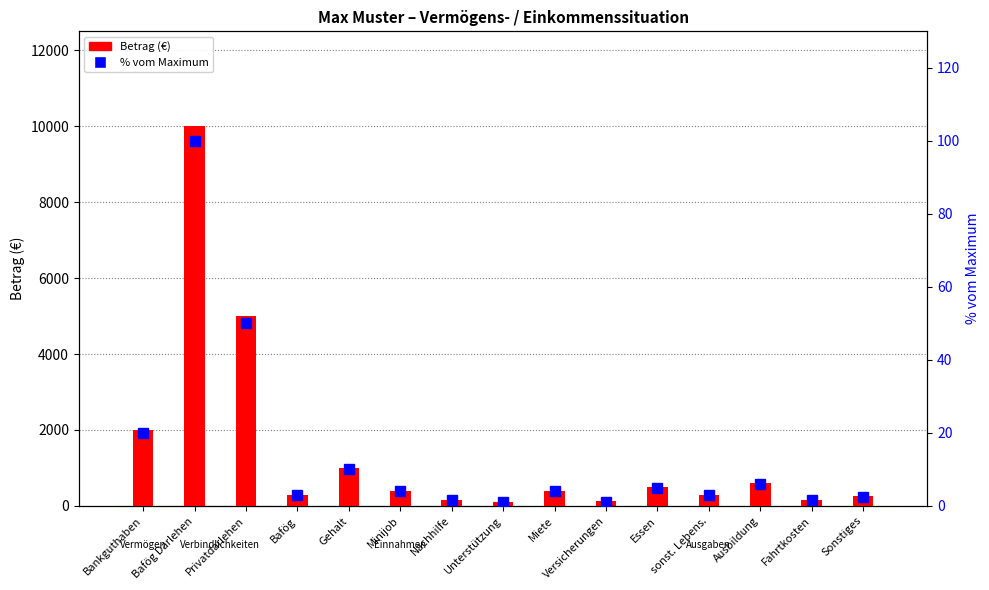

Reading left to right, what are all the values shown in this chart?

Betrag (€): 2000.0	10000.0	5000.0	300.0	1000.0	400.0	150.0	100.0	400.0	120.0	500.0	300.0	600.0	150.0	250.0
% vom Maximum: 20.0	100.0	50.0	3.0	10.0	4.0	1.5	1.0	4.0	1.2	5.0	3.0	6.0	1.5	2.5